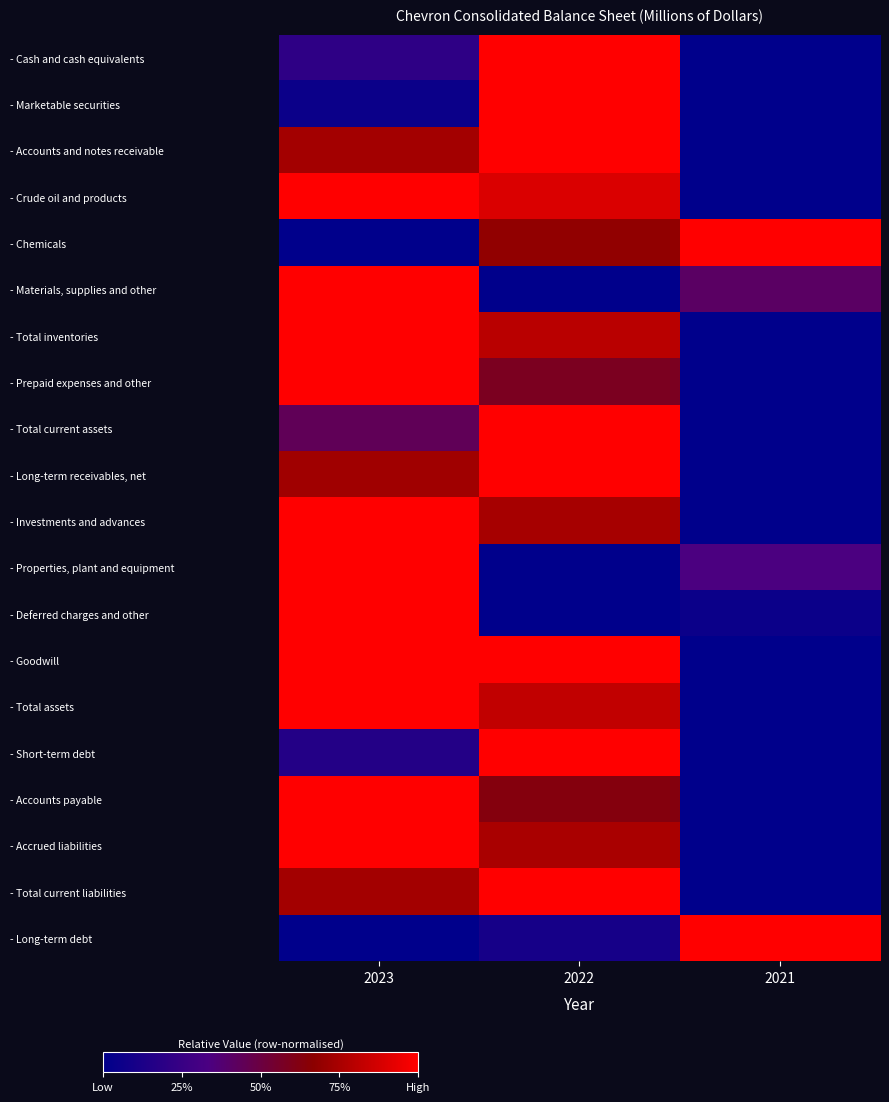

Reading left to right, list all the values displayed in this chart.

- Cash and cash equivalents: 2023=0.2	2022=1.0	2021=0.0
- Marketable securities: 2023=0.1	2022=1.0	2021=0.0
- Accounts and notes receivable: 2023=0.7	2022=1.0	2021=0.0
- Crude oil and products: 2023=1.0	2022=0.9	2021=0.0
- Chemicals: 2023=0.0	2022=0.7	2021=1.0
- Materials, supplies and other: 2023=1.0	2022=0.0	2021=0.4
- Total inventories: 2023=1.0	2022=0.8	2021=0.0
- Prepaid expenses and other: 2023=1.0	2022=0.6	2021=0.0
- Total current assets: 2023=0.4	2022=1.0	2021=0.0
- Long-term receivables, net: 2023=0.7	2022=1.0	2021=0.0
- Investments and advances: 2023=1.0	2022=0.7	2021=0.0
- Properties, plant and equipment: 2023=1.0	2022=0.0	2021=0.3
- Deferred charges and other: 2023=1.0	2022=0.0	2021=0.1
- Goodwill: 2023=1.0	2022=1.0	2021=0.0
- Total assets: 2023=1.0	2022=0.8	2021=0.0
- Short-term debt: 2023=0.2	2022=1.0	2021=0.0
- Accounts payable: 2023=1.0	2022=0.6	2021=0.0
- Accrued liabilities: 2023=1.0	2022=0.8	2021=0.0
- Total current liabilities: 2023=0.7	2022=1.0	2021=0.0
- Long-term debt: 2023=0.0	2022=0.1	2021=1.0